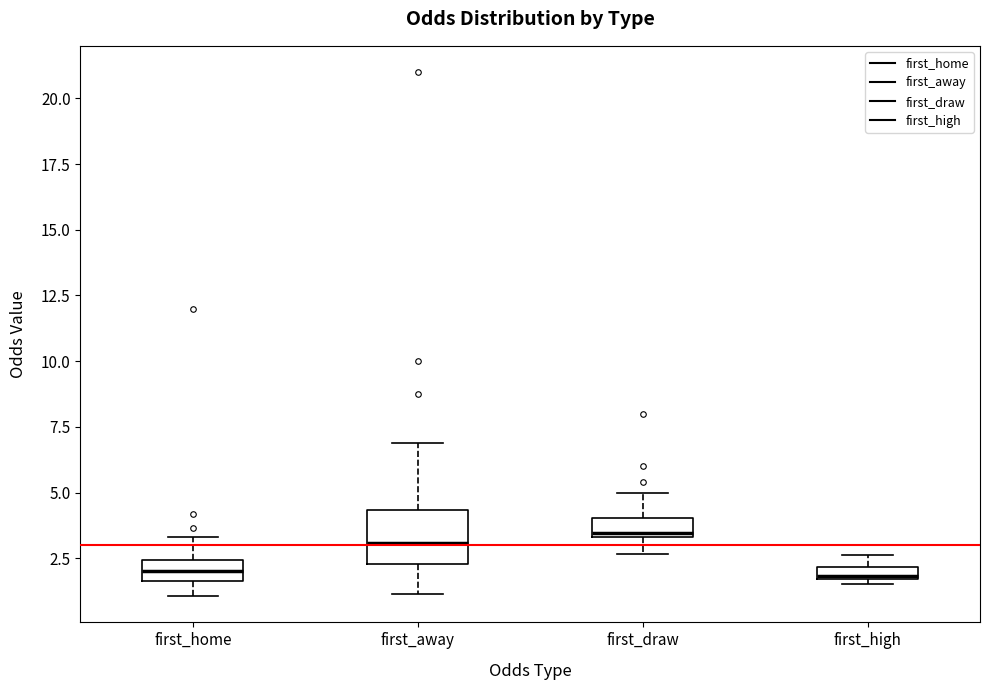

Where is the lower edge of the box for first_high on the y-axis? The values are not printed on the chart, so give them approximately, as read against the axis.

1.5